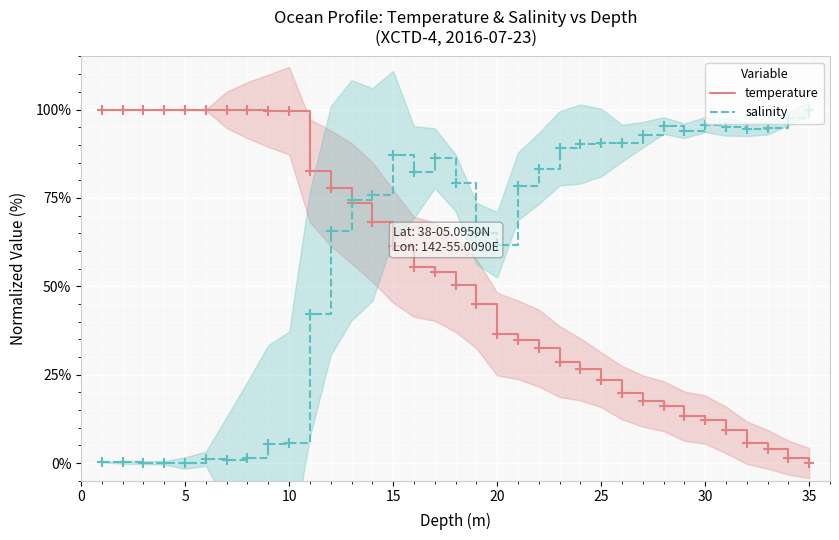

Count the number of categories in the chart.

35